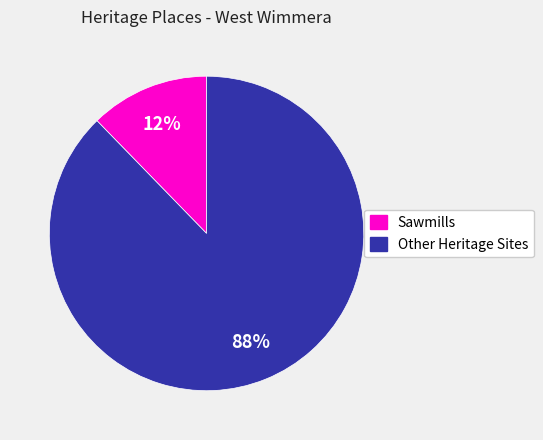

Is there a majority slice in this chart?

Yes